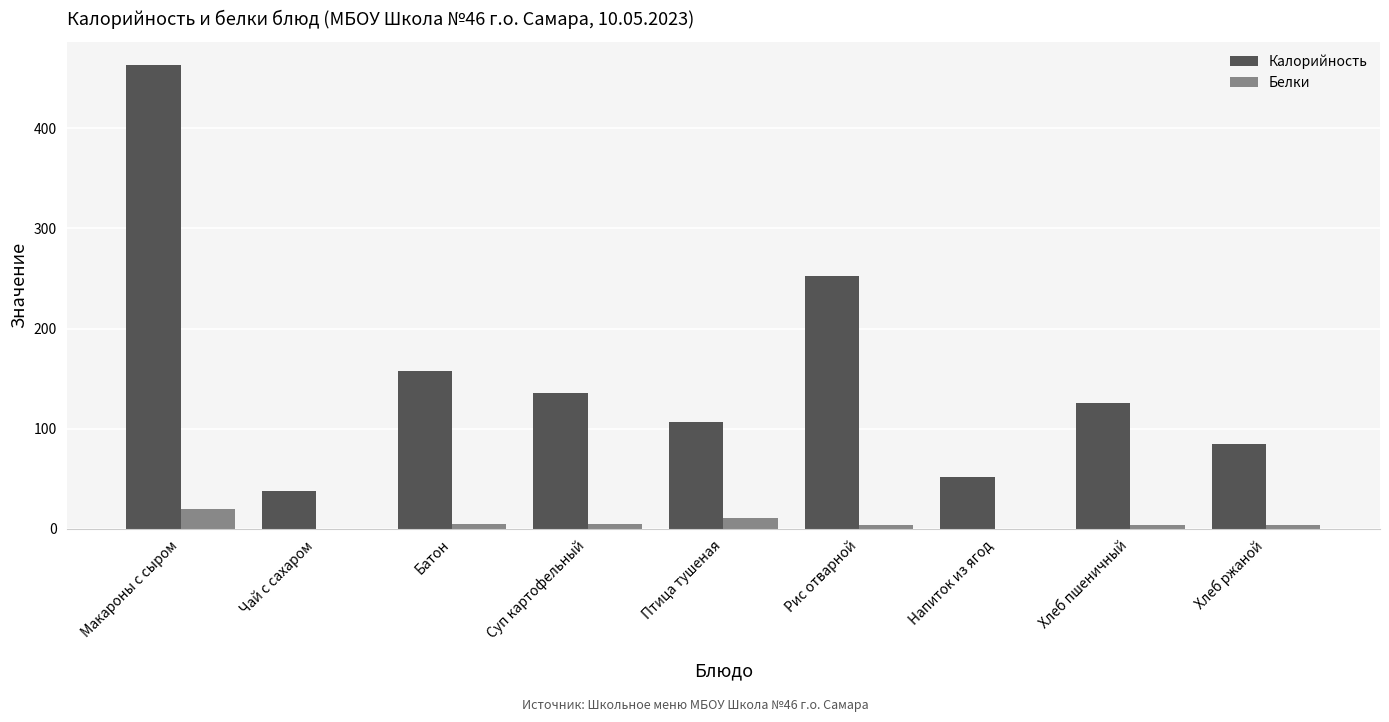

Which series has the largest total across all categories?

Калорийность